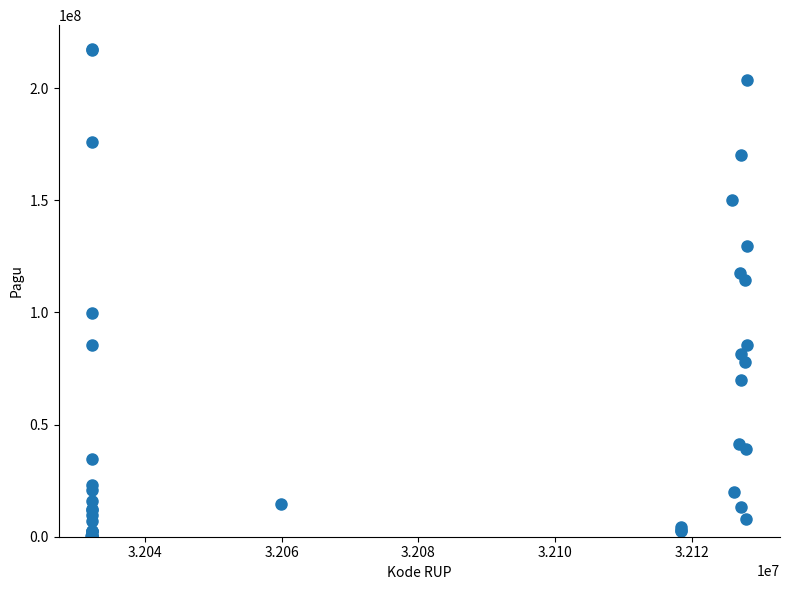

What Y value in the scatter plot is closest to 108830000?

114296000